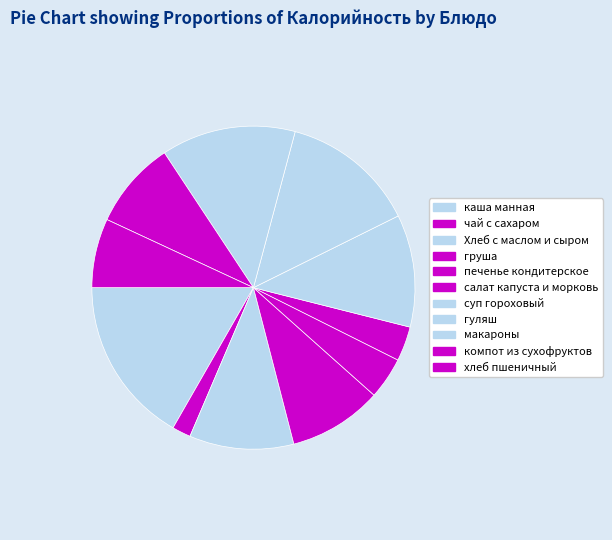

Count the number of slices in the pie.

11